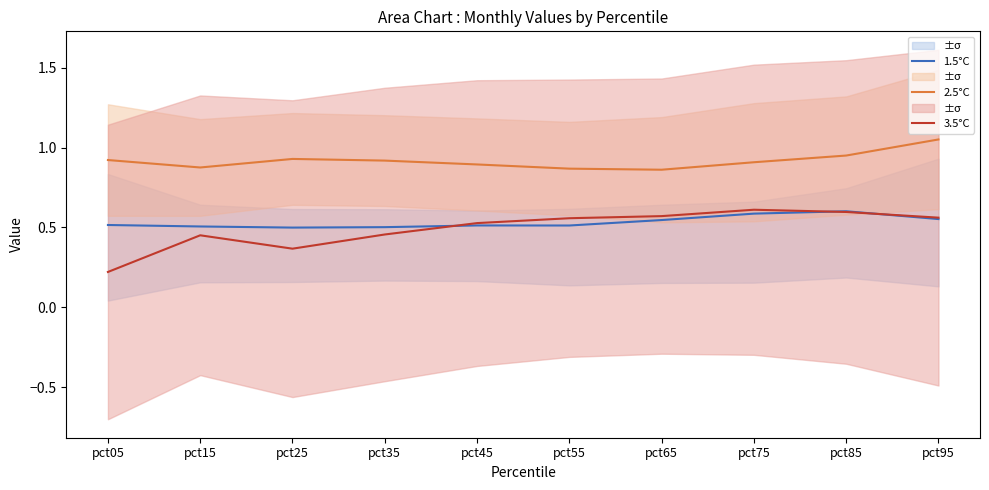

Is the value of 2.5°C at pct25 greater than the value of 3.5°C at pct95?

Yes